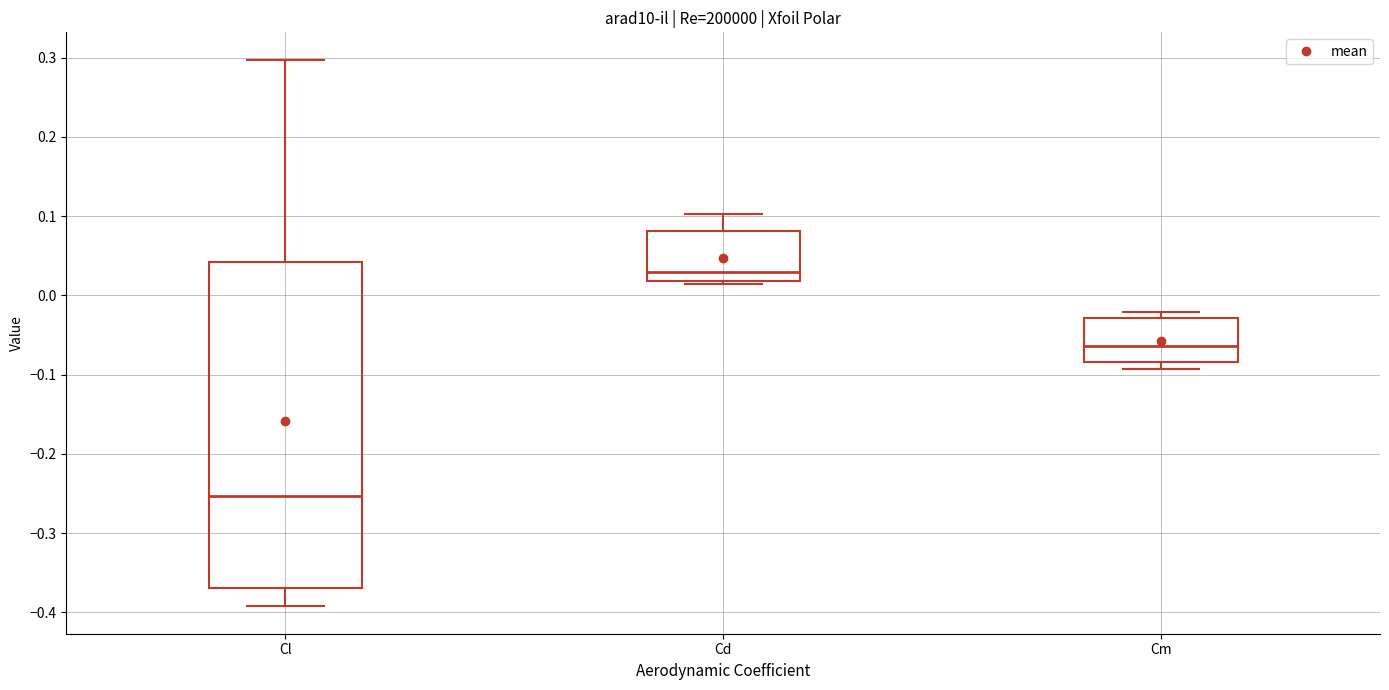

Reading left to right, transcribe this box plot: for each box, give where its median line is, the range the box spans, and where its two whiskers end, as read against the y-axis. The values are not printed on the chart, so give them approximately, as read against the axis.

Cl: median -0.25, box -0.37 to 0.04, whiskers -0.39 to 0.30
Cd: median 0.03, box 0.02 to 0.08, whiskers 0.01 to 0.10
Cm: median -0.06, box -0.08 to -0.03, whiskers -0.09 to -0.02